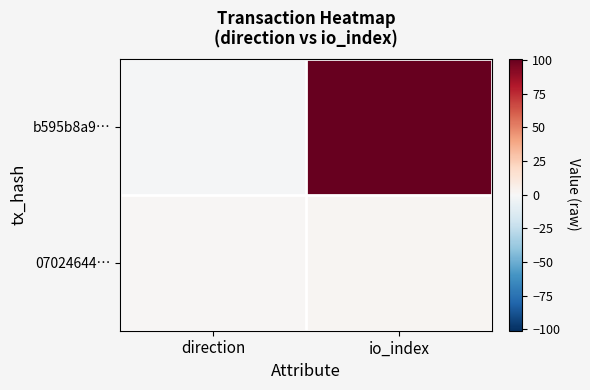

Reading left to right, list all the values displayed in this chart.

b595b8a9…: direction=-1	io_index=101
07024644…: direction=1	io_index=2